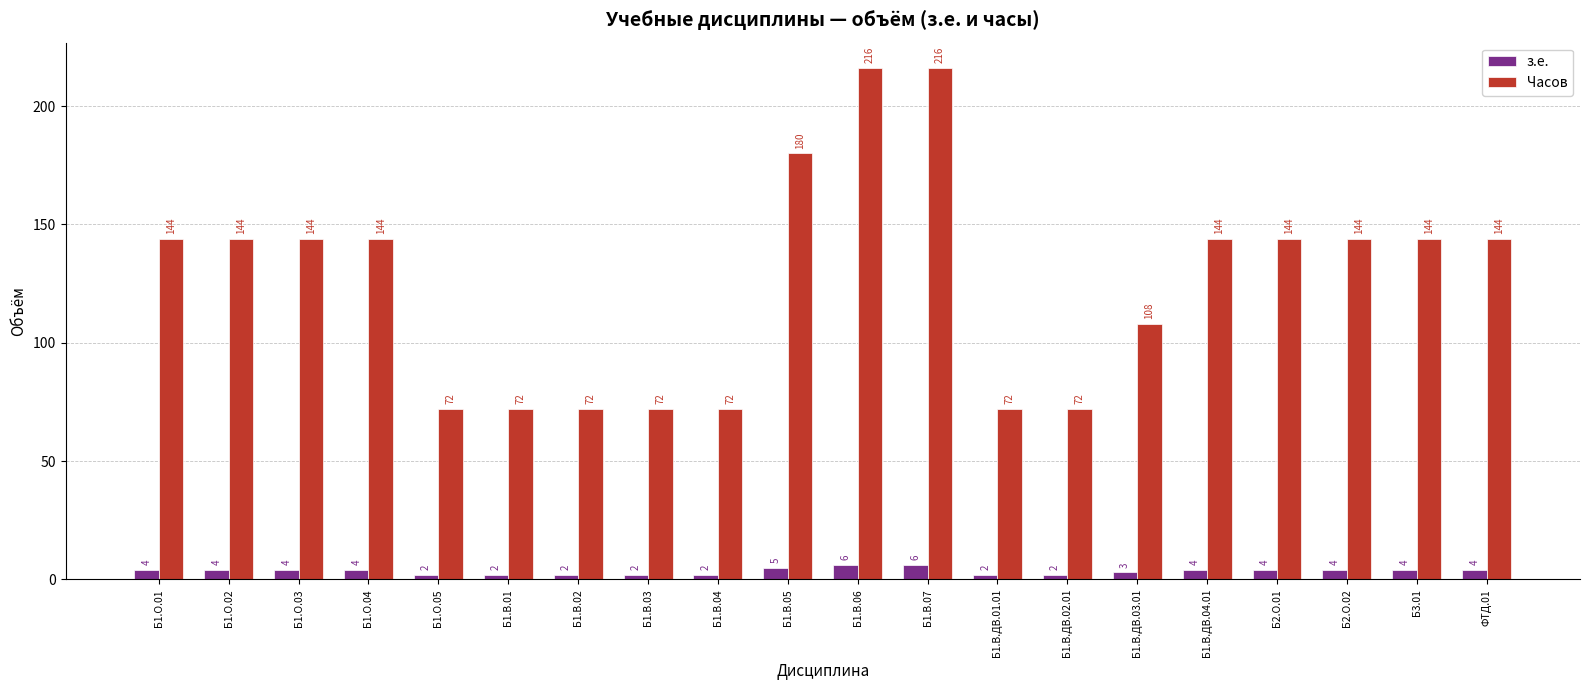

At how many categories does at least one series exceed 149?

3